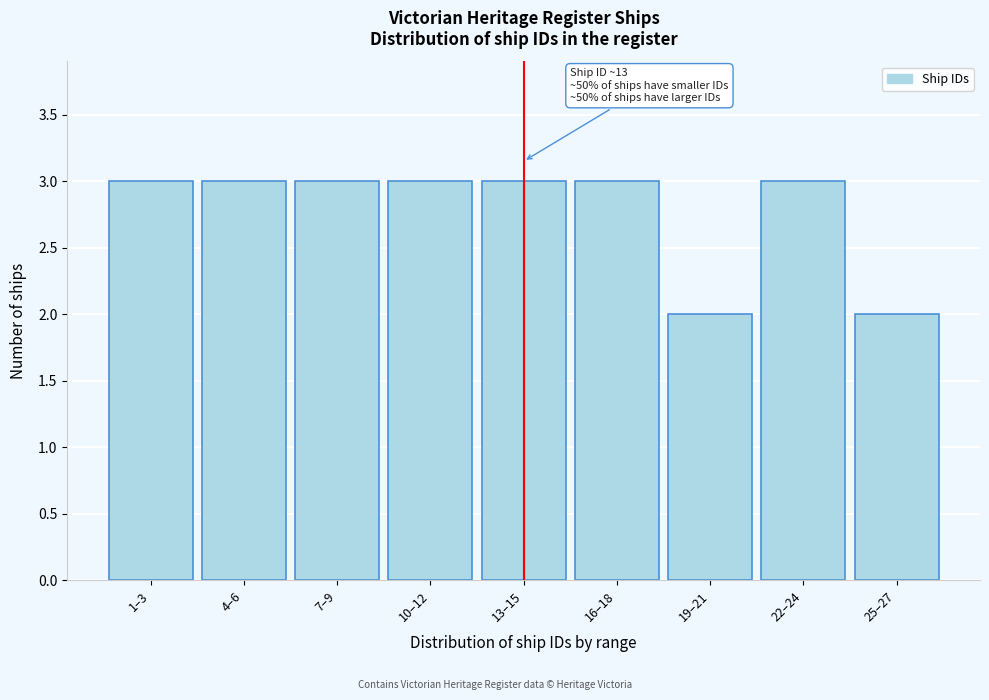

Reading left to right, list all the values displayed in this chart.

3	3	3	3	3	3	2	3	2